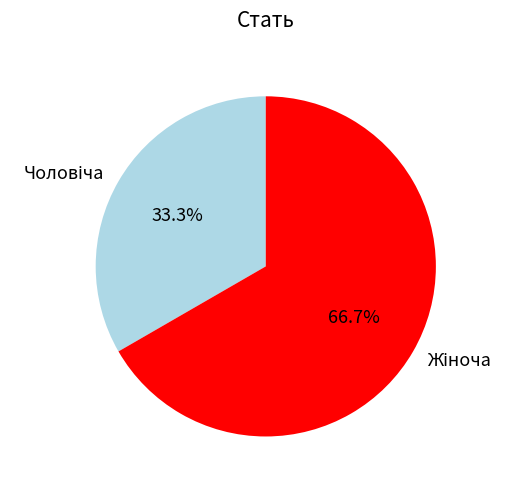

Is it true that Жіноча is 67% of the pie?

True